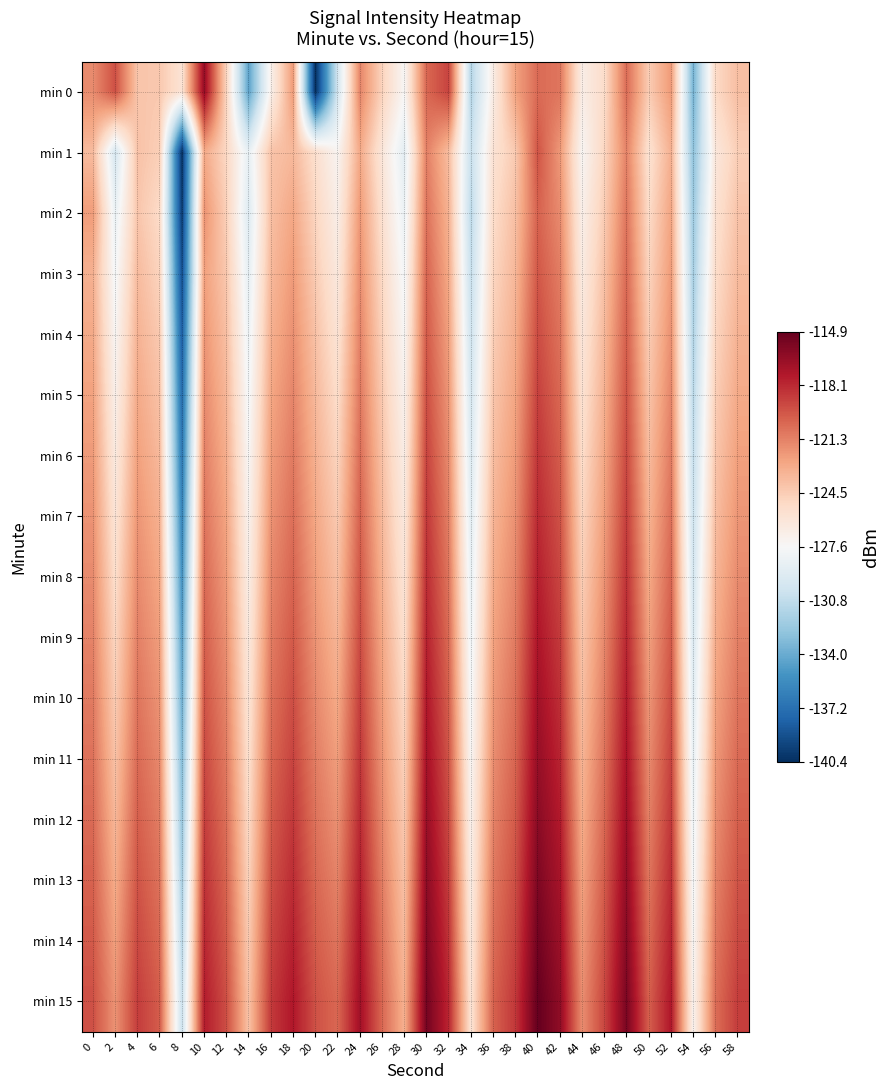

What is the minimum value shown in the chart?

-140.4